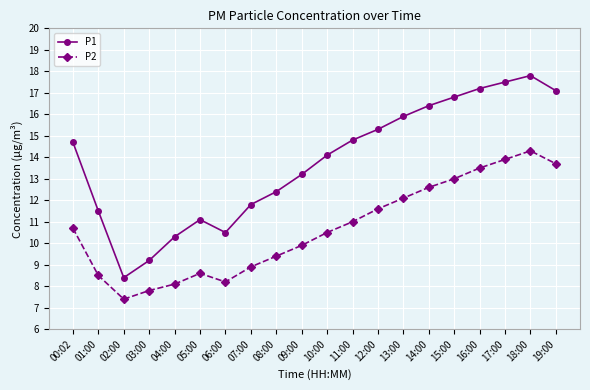

Reading left to right, transcribe all the data shown in this chart.

P1: 14.7	11.5	8.4	9.2	10.3	11.1	10.5	11.8	12.4	13.2	14.1	14.8	15.3	15.9	16.4	16.8	17.2	17.5	17.8	17.1
P2: 10.7	8.5	7.4	7.8	8.1	8.6	8.2	8.9	9.4	9.9	10.5	11.0	11.6	12.1	12.6	13.0	13.5	13.9	14.3	13.7